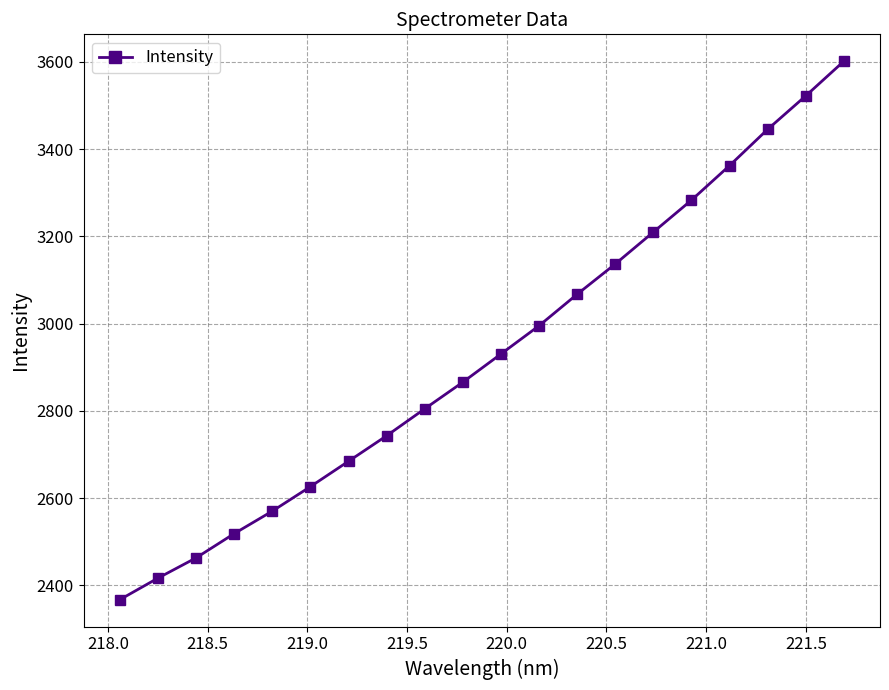

What is the sum of all values?

58614.9